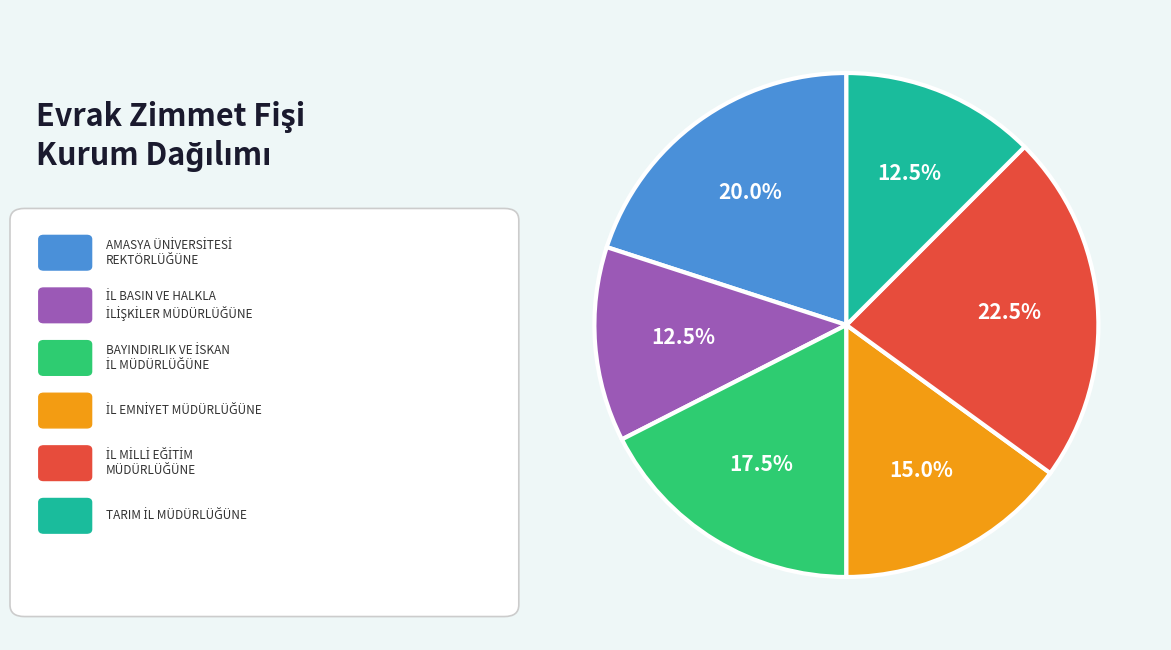

Is there a majority slice in this chart?

No